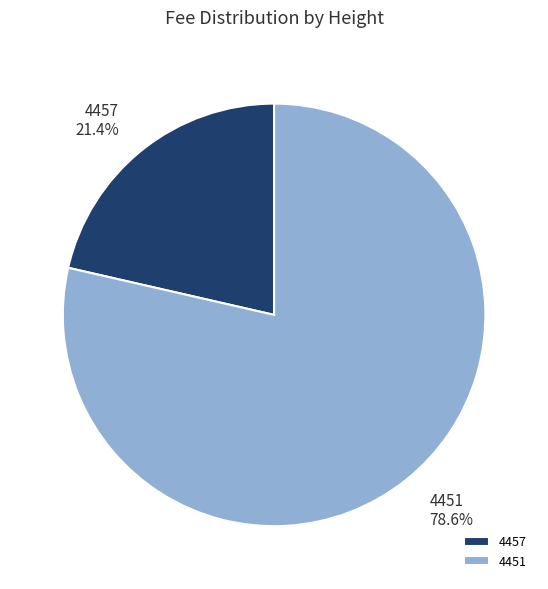

Approximately how many times larger is the value at 4451 compared to 4457?

3.7